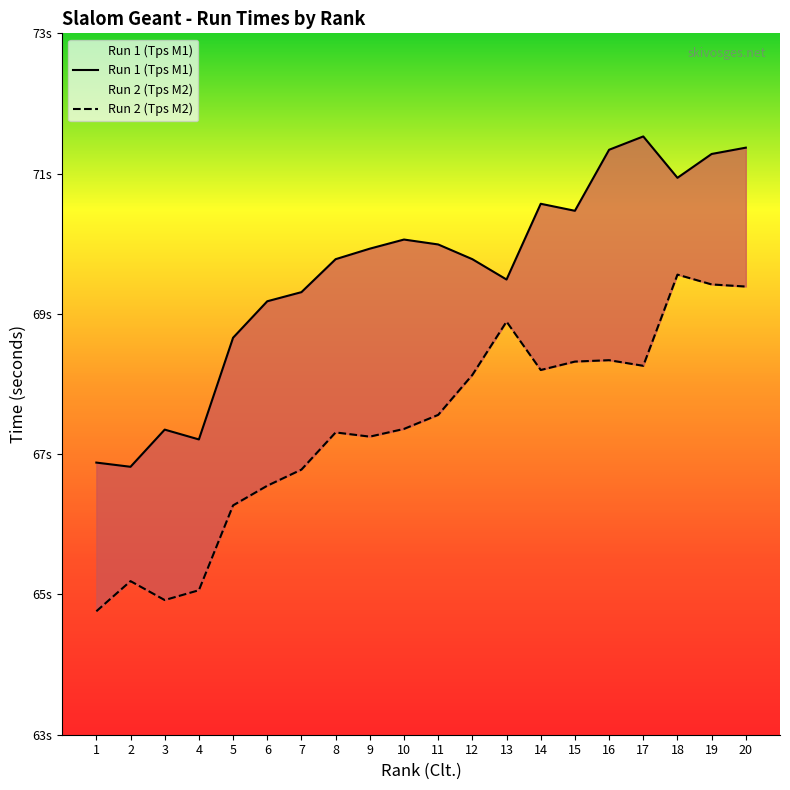

At how many categories does at least one series exceed 67?

18